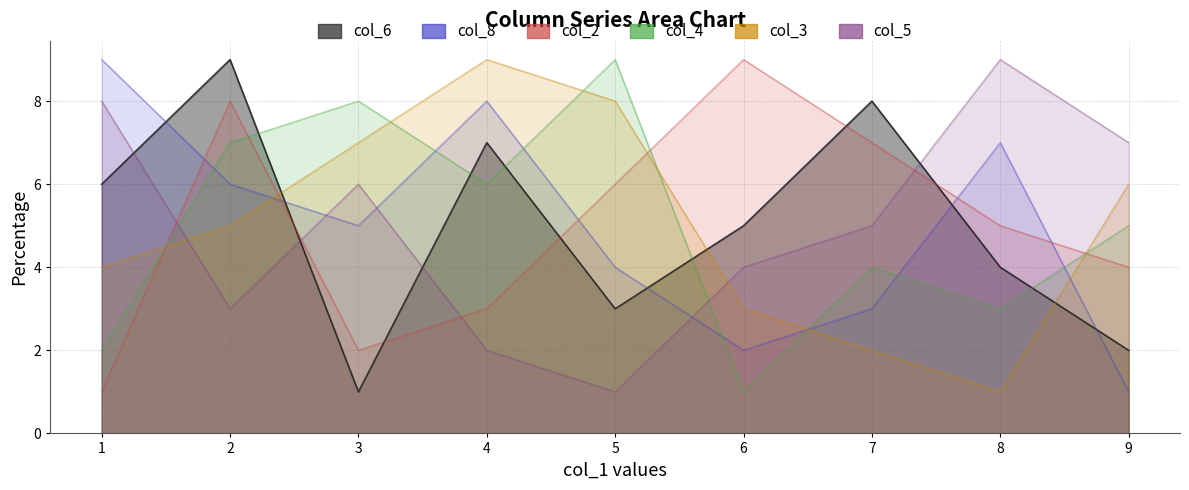

What is the smallest value displayed?

1